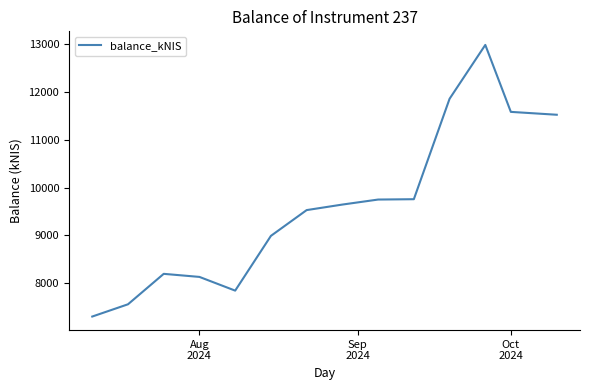

What is the greatest value displayed?

12990.0